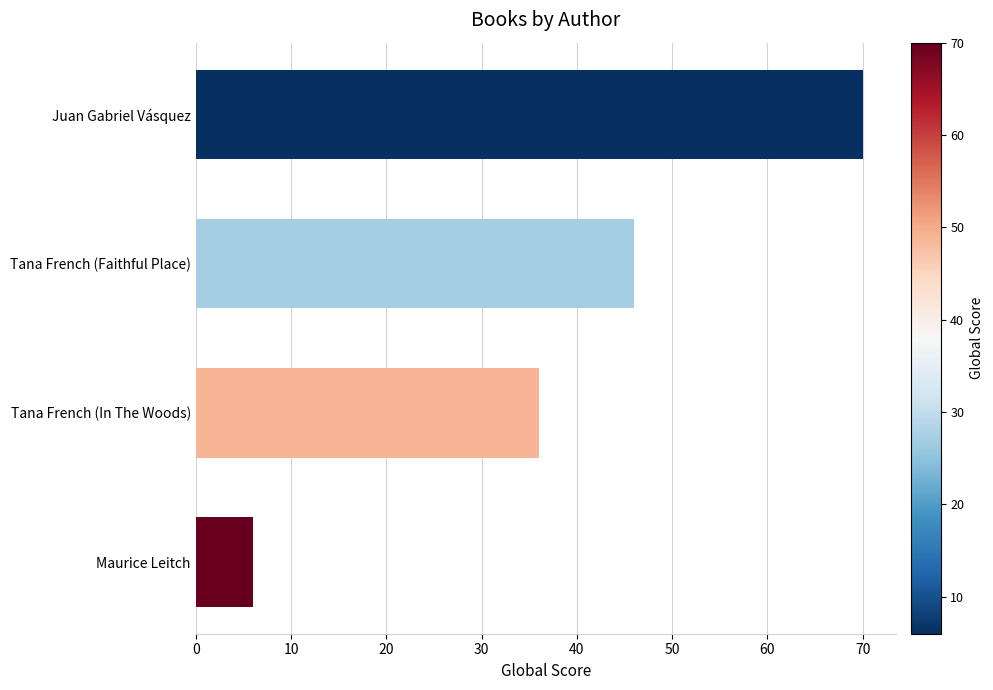

The value at Maurice Leitch is 11. True or false?

False